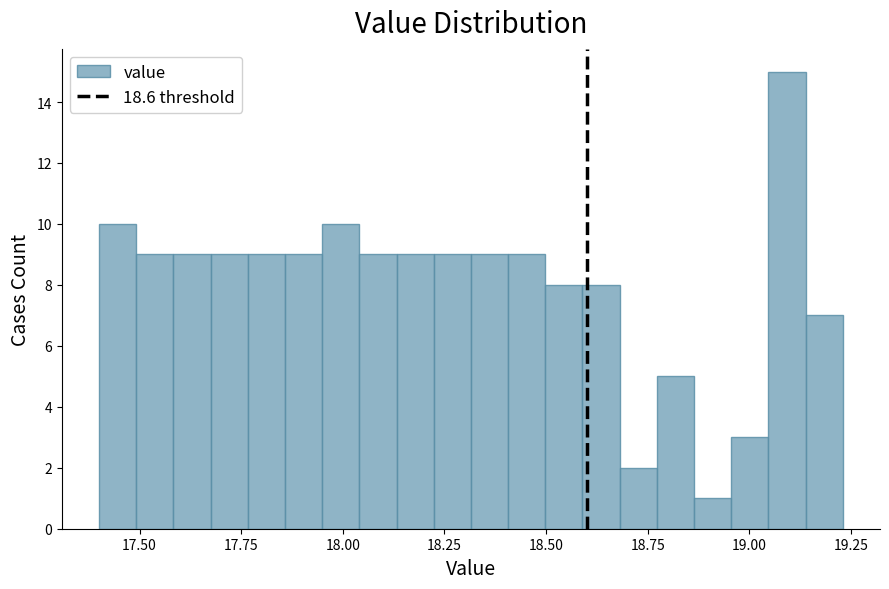

Read against the x-axis, roughly where is the centre of the tallest bar?

19.10